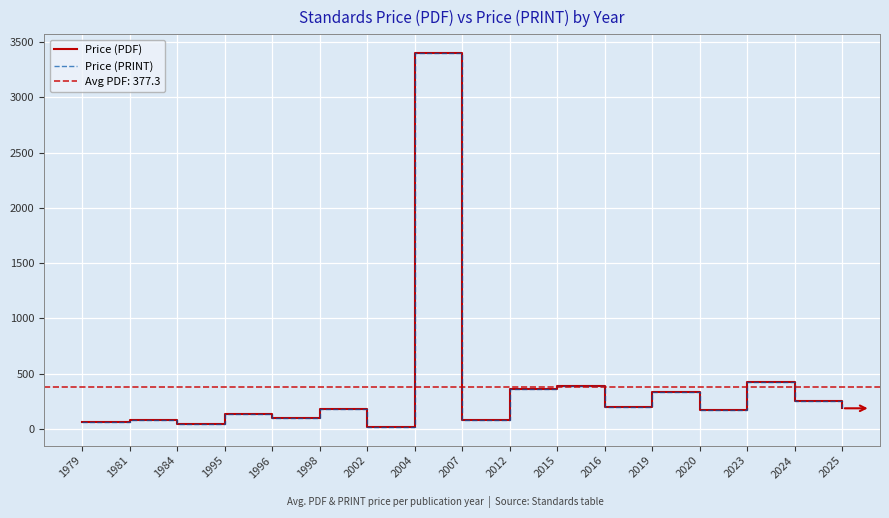

Reading left to right, transcribe all the data shown in this chart.

Price (PDF): 1979=65.0	1981=81.5	1984=43.0	1995=132.0	1996=98.0	1998=177.0	2002=18.0	2004=3400.0	2007=80.0	2012=365.0	2015=385.0	2016=197.5	2019=332.5	2020=174.0	2023=428.8	2024=250.3	2025=186.5
Price (PRINT): 1979=65.0	1981=81.5	1984=43.0	1995=132.0	1996=98.0	1998=177.0	2002=18.0	2004=3400.0	2007=80.0	2012=365.0	2015=385.0	2016=197.5	2019=332.5	2020=174.0	2023=428.8	2024=250.3	2025=186.5